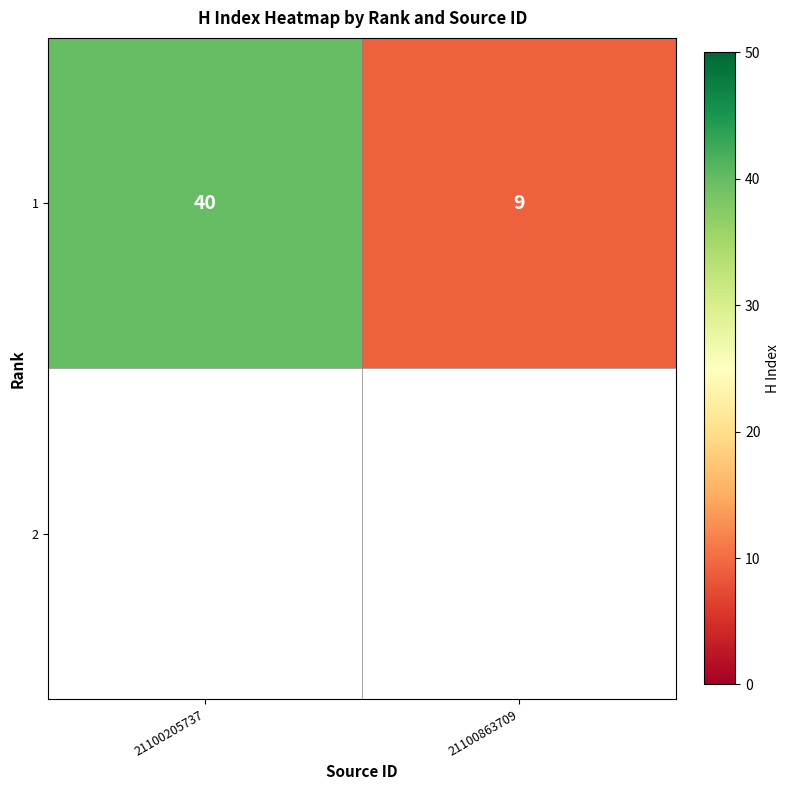

What is the smallest value displayed?

9